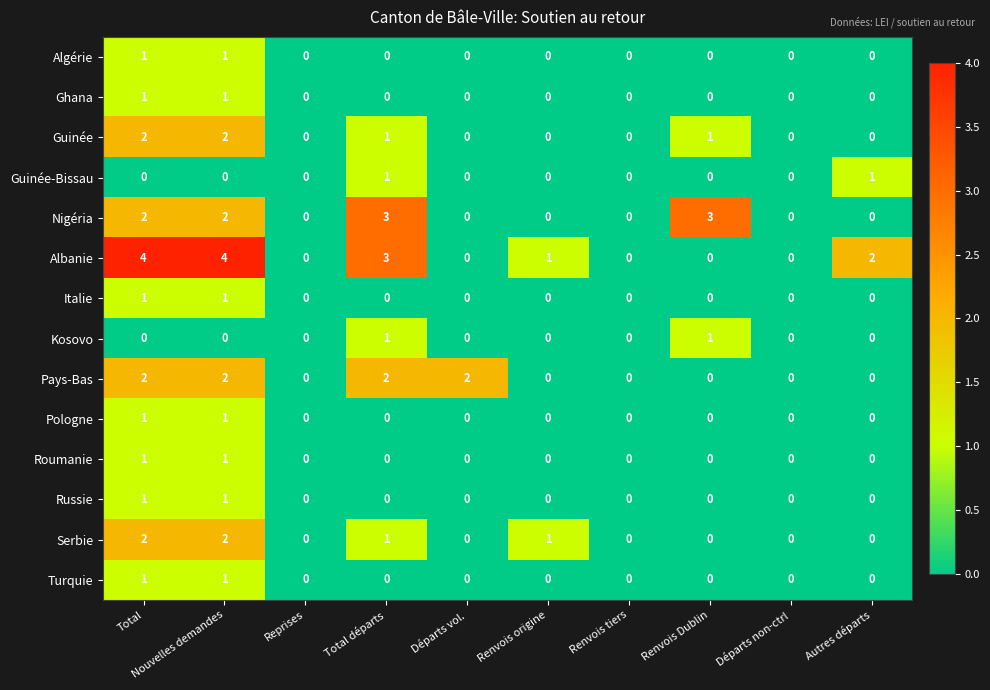

Is the value of Turquie at Départs vol. greater than the value of Albanie at Total?

No